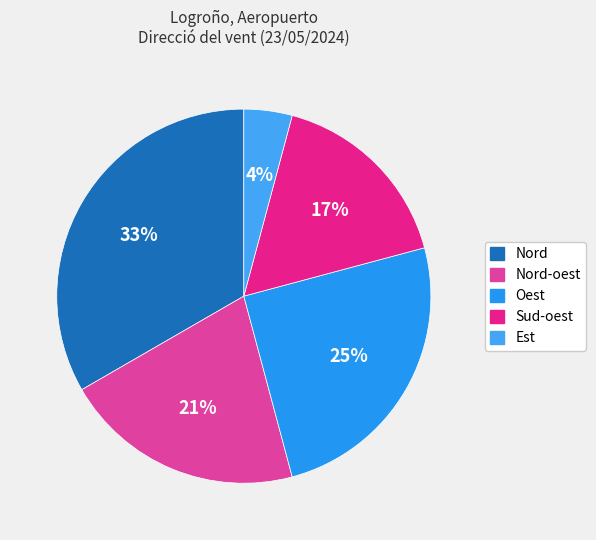

How many slices are in this pie chart?

5